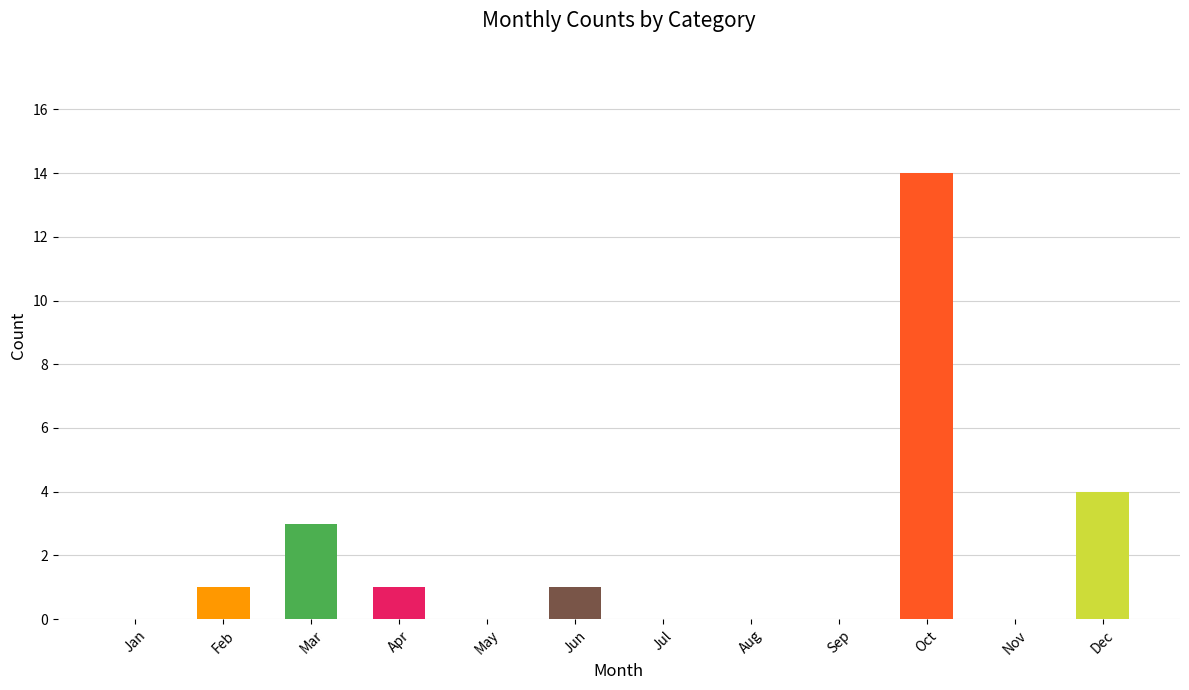

Are the bars horizontal?

No